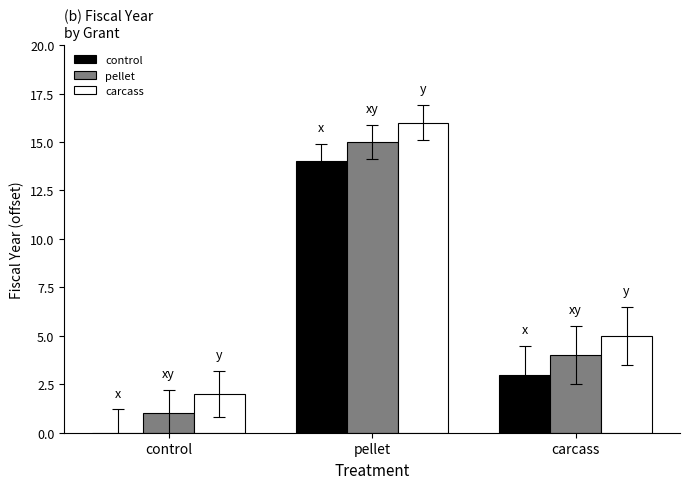

What is the total value across all series at control?

3